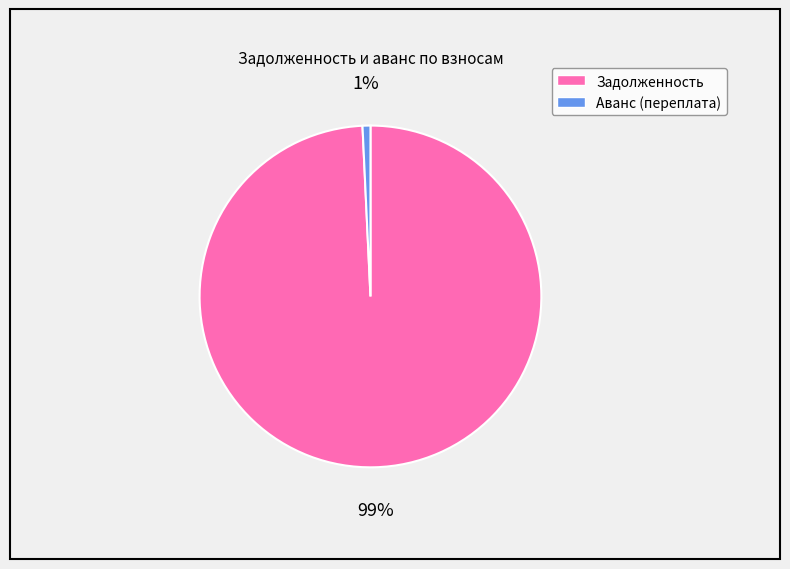

How many segments does this pie chart have?

2